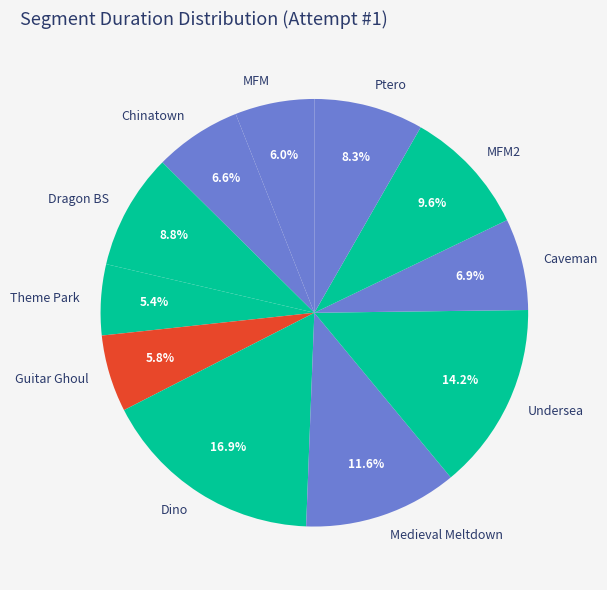

True or false: Ptero accounts for 8% of the total.

True